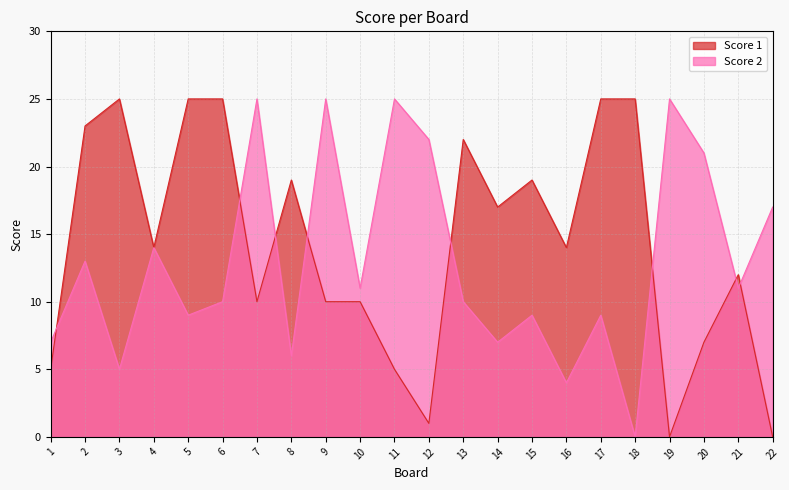

How many values in the Score 2 series exceed 11?

9